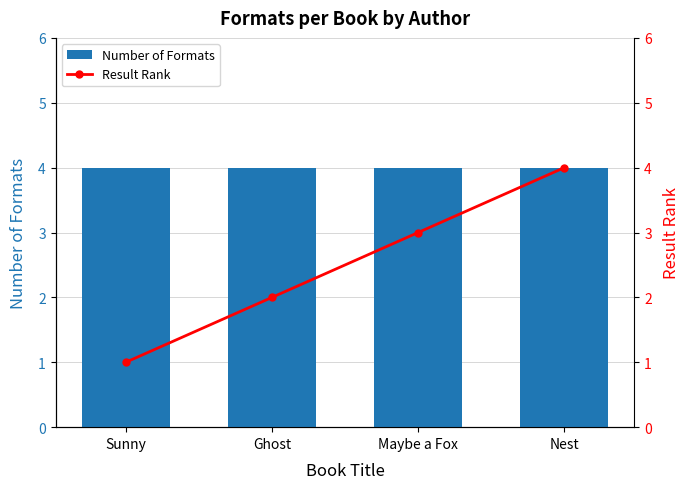

Reading left to right, what are all the values shown in this chart?

Number of Formats: 4	4	4	4
Result Rank: 1	2	3	4